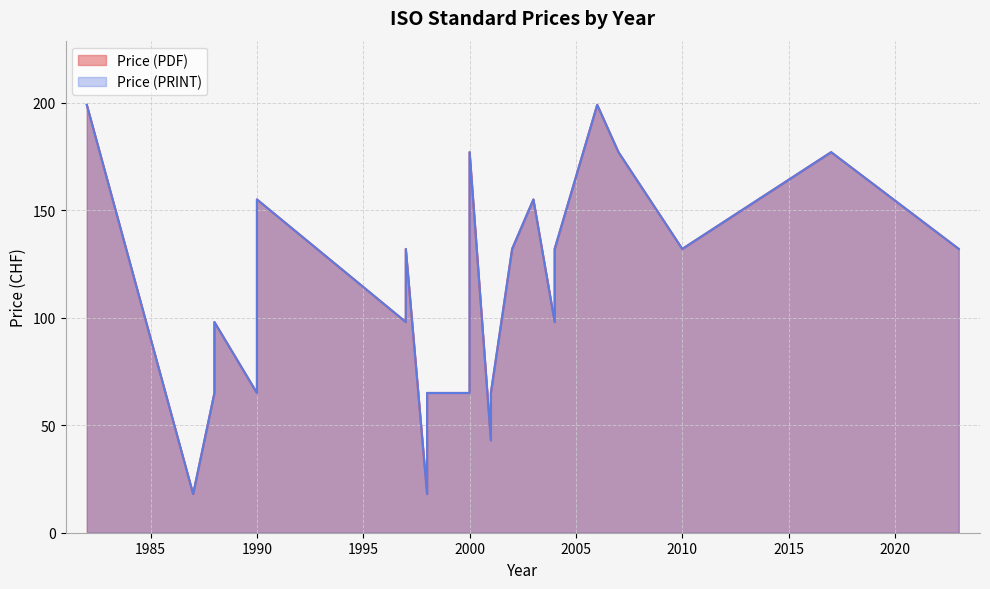

The value of Price (PRINT) at 1987 is 18. True or false?

True